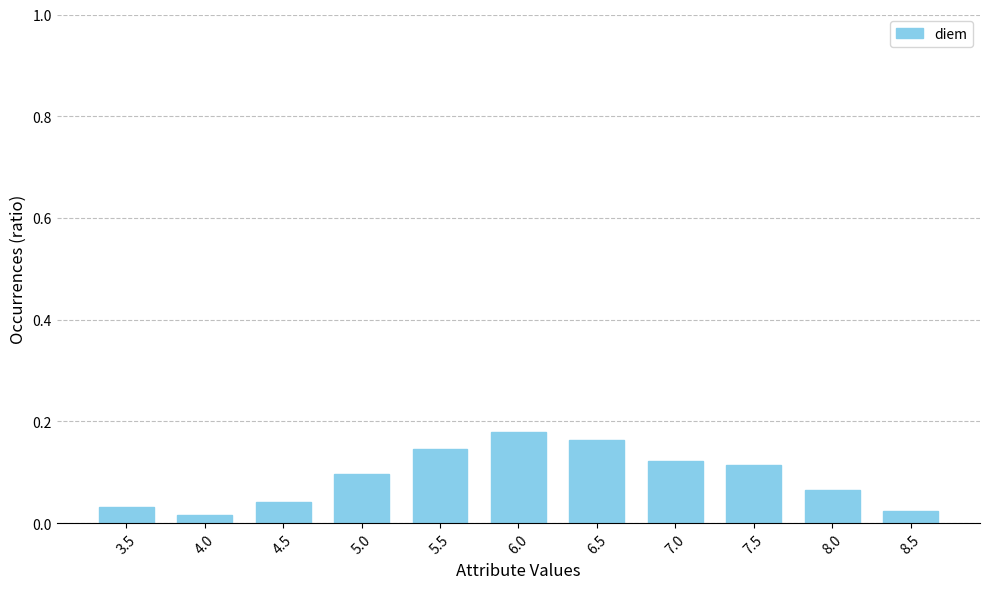

Are the bars grouped side by side (vs. stacked)?

No